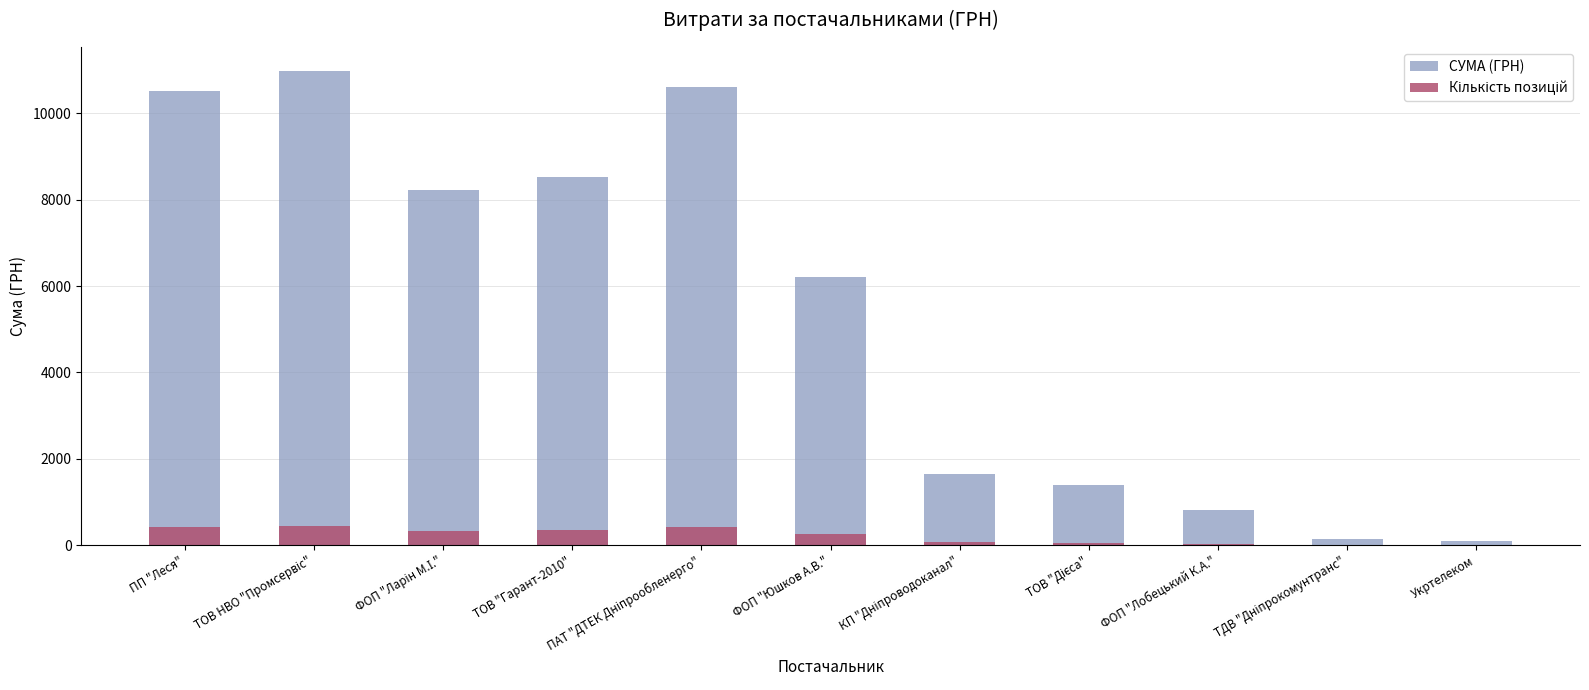

What is the difference between the second highest and minimum values in the Кількість позицій series?

420.5